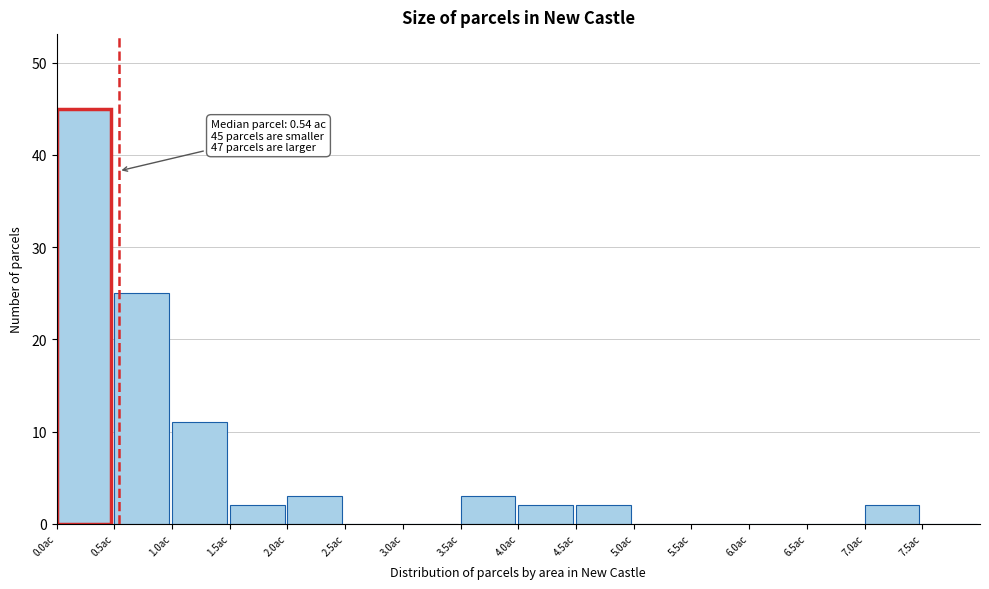

Which range on the x-axis has the tallest bar?

0.0 to 0.5